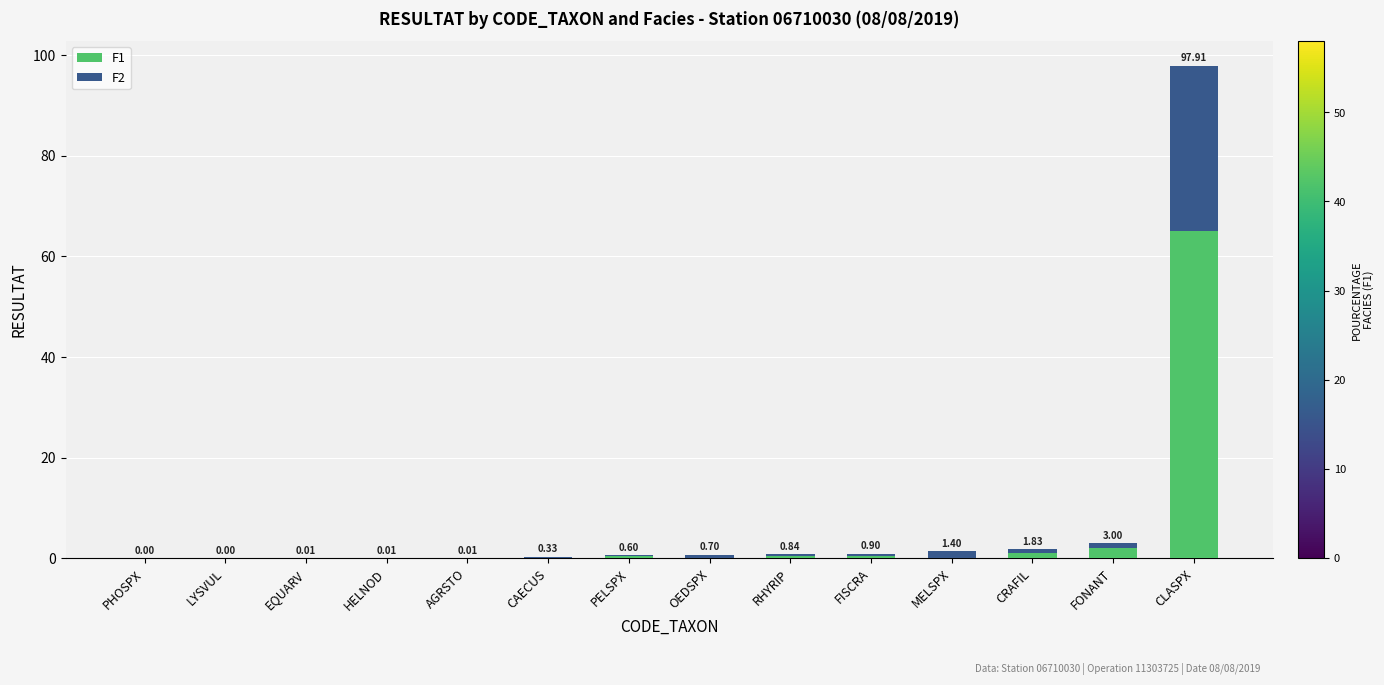

Are the bars grouped side by side (vs. stacked)?

No